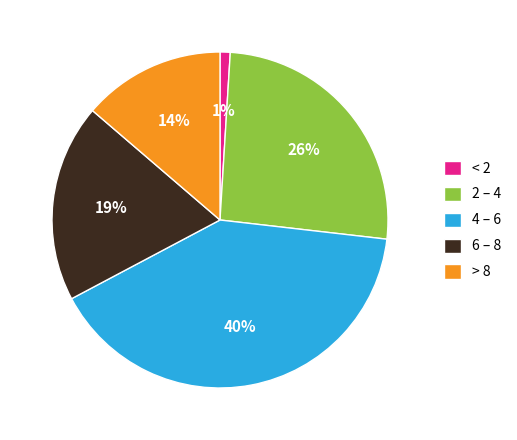

Is there any slice that represents more than half of the pie?

No